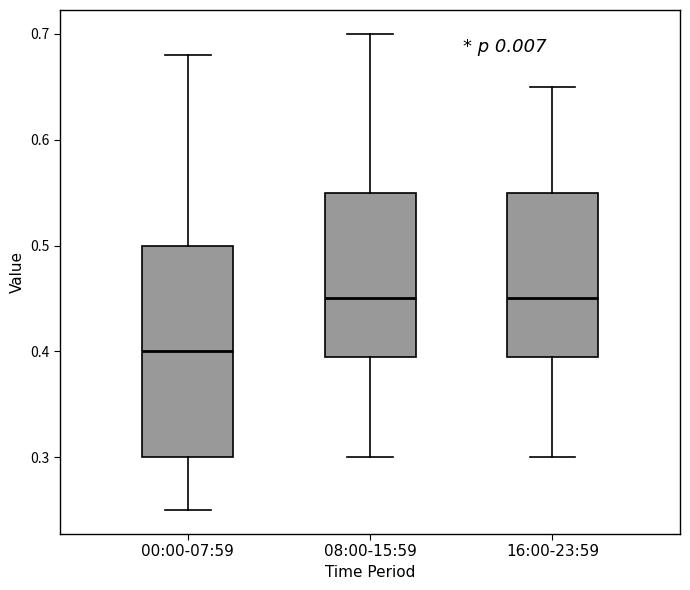

Reading left to right, transcribe this box plot: for each box, give where its median line is, the range the box spans, and where its two whiskers end, as read against the y-axis. The values are not printed on the chart, so give them approximately, as read against the axis.

00:00-07:59: median 0.40, box 0.30 to 0.50, whiskers 0.25 to 0.68
08:00-15:59: median 0.45, box 0.40 to 0.55, whiskers 0.30 to 0.70
16:00-23:59: median 0.45, box 0.40 to 0.55, whiskers 0.30 to 0.65